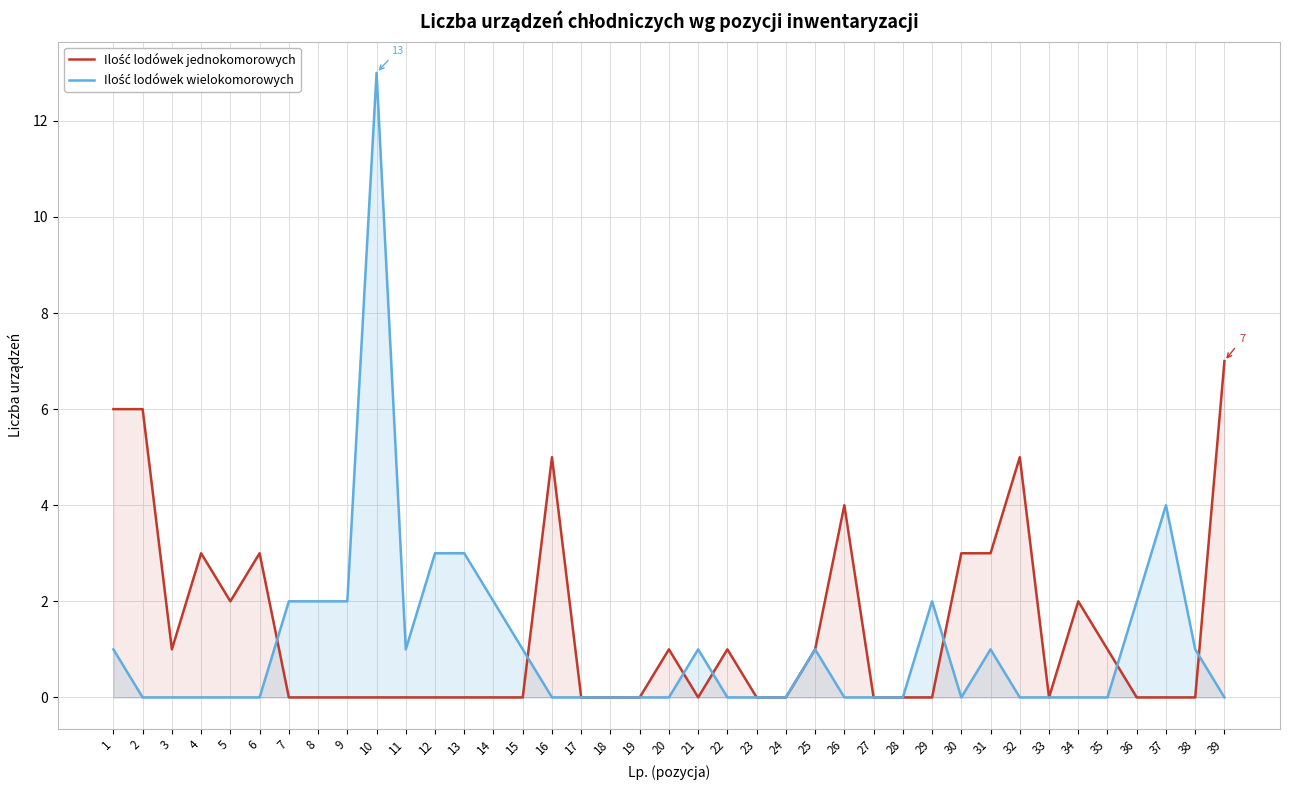

The value of Ilość lodówek jednokomorowych at 34 is 2. True or false?

True